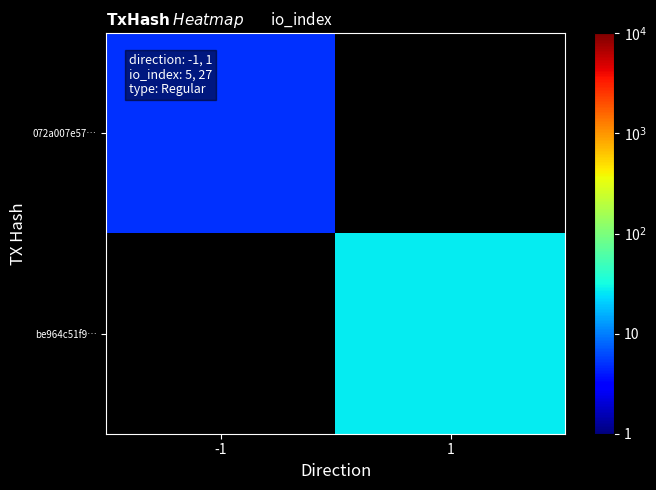

Is it true that 072a007e57… equals 5.0 at -1?

True